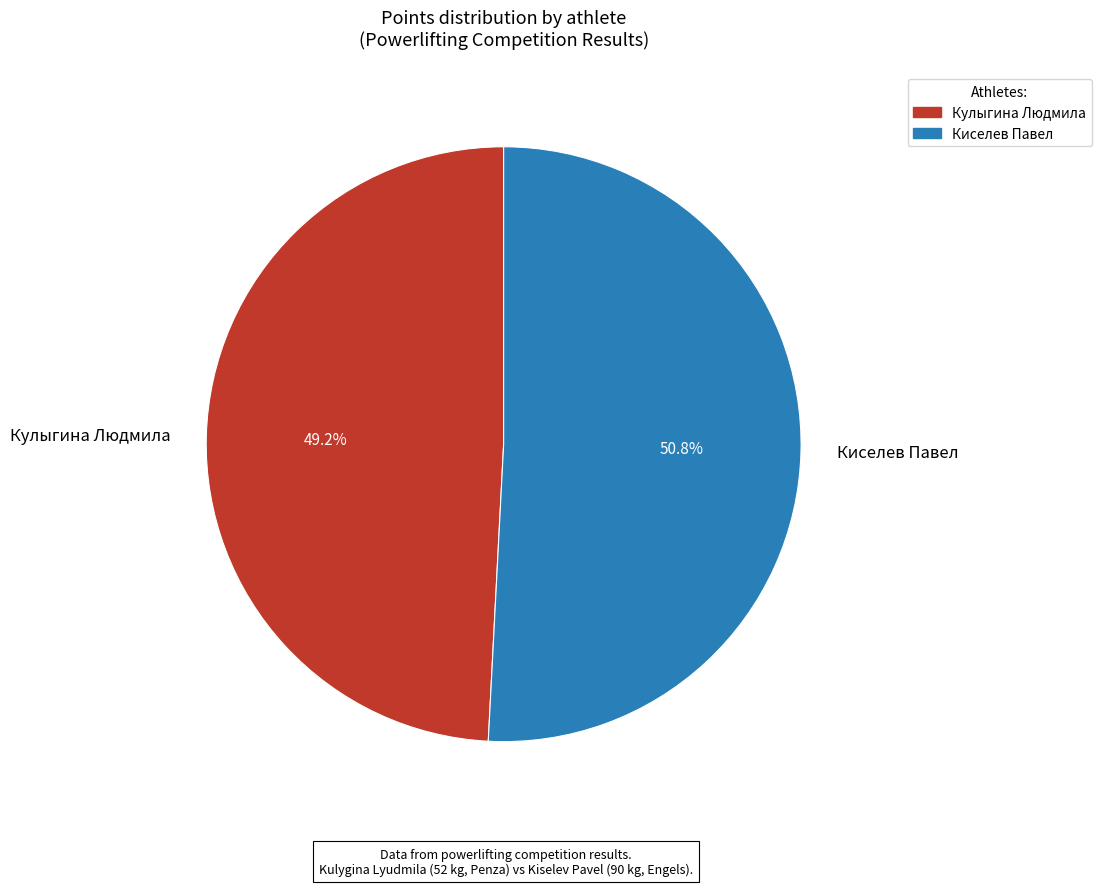

Is there a majority slice in this chart?

Yes